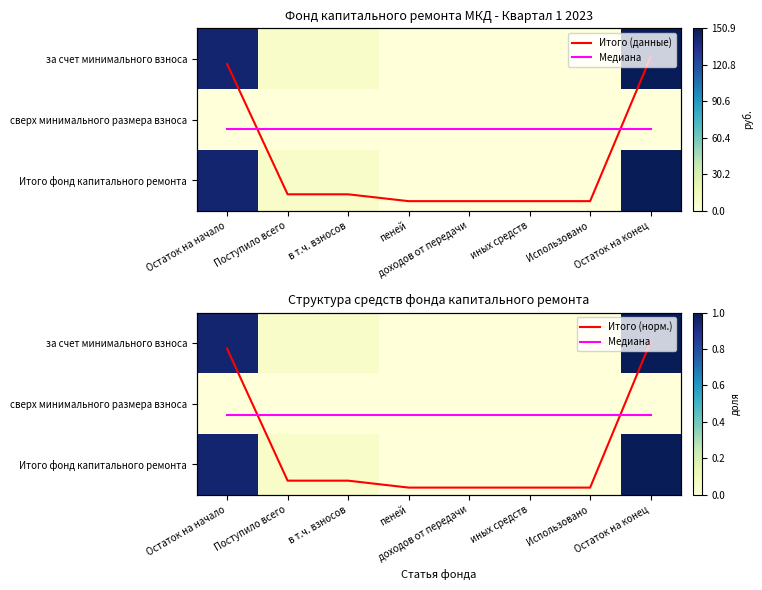

Which series has the widest spread of values?

Итого (данные)